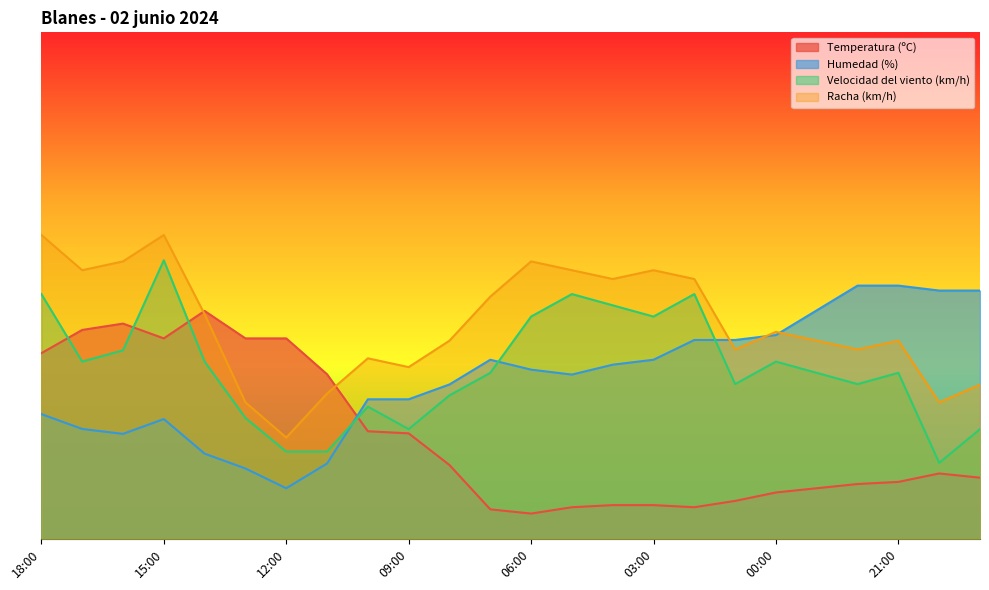

How many intersections are there between Racha (km/h) and Temperatura (ºC)?

2